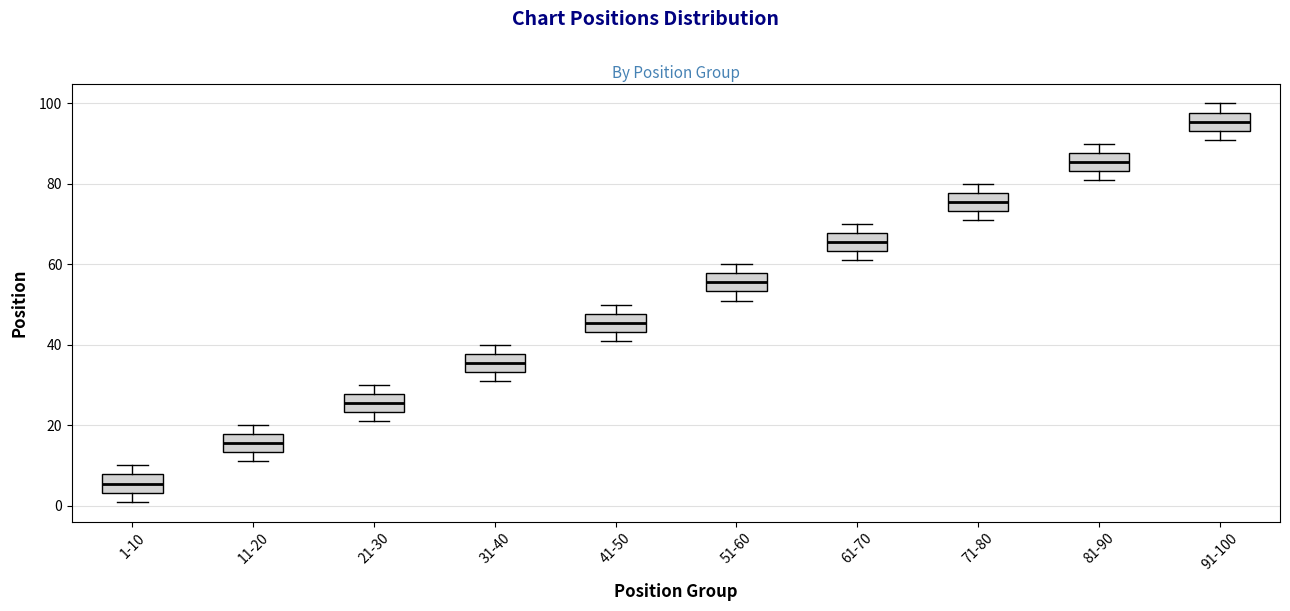

Which box's median line is the highest?

91-100